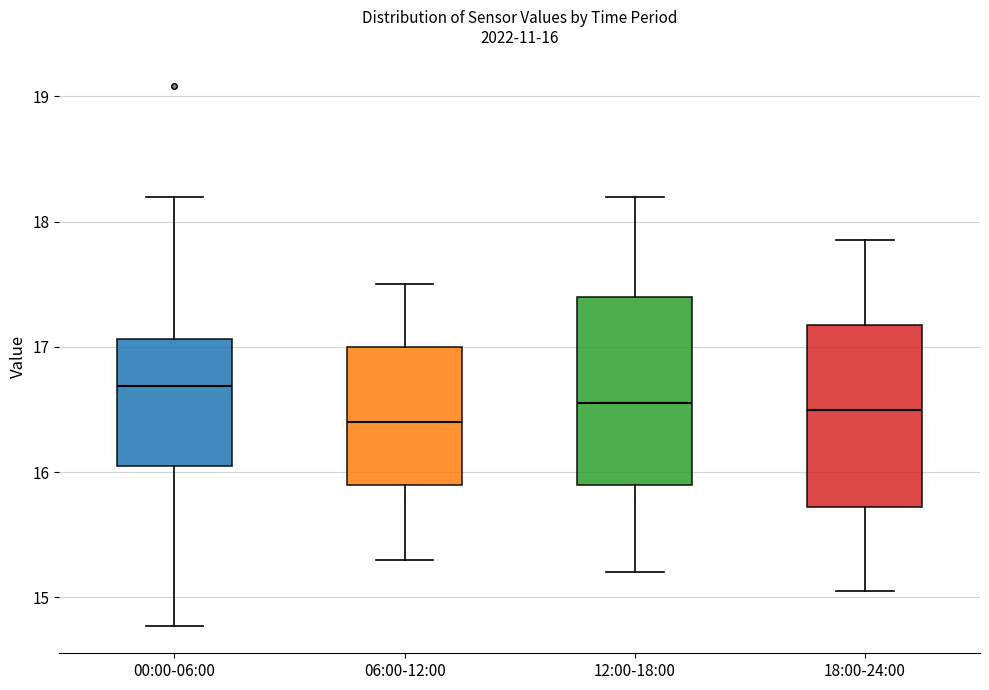

Which box has the lowest median line?

06:00-12:00